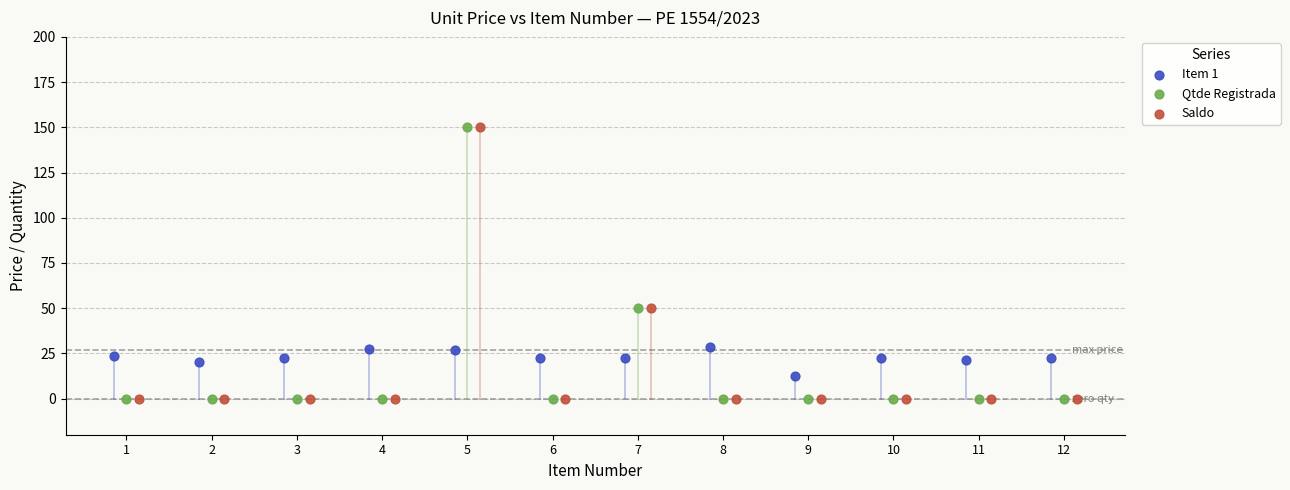

What are all the series names shown in the legend?

Item 1, Qtde Registrada, Saldo